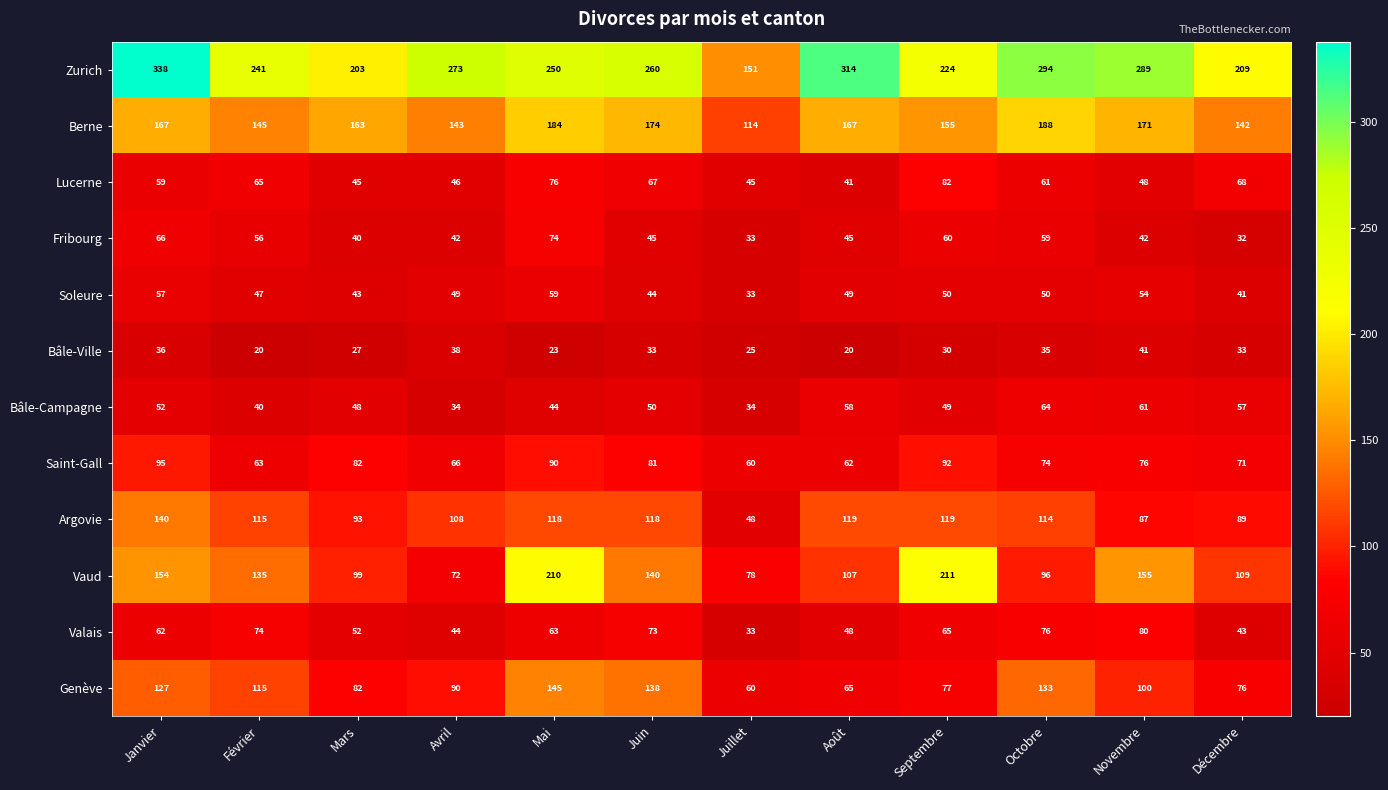

At which category does the chart reach its peak across all series?

Janvier